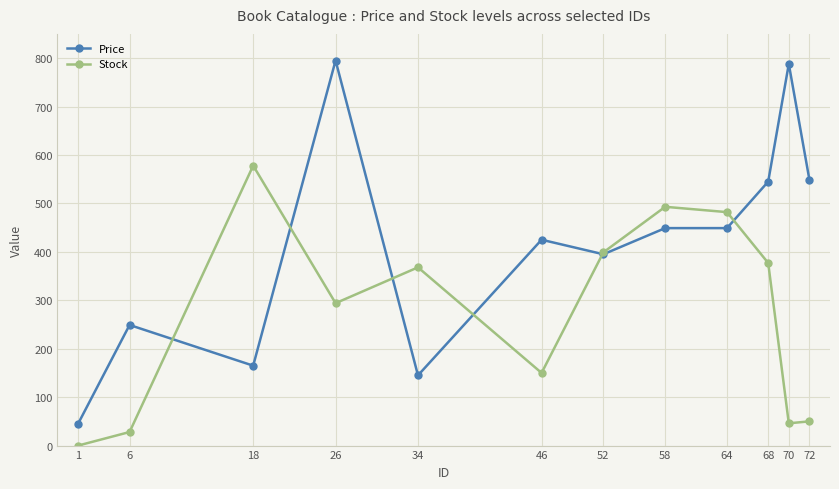

How many lines are shown in the chart?

2